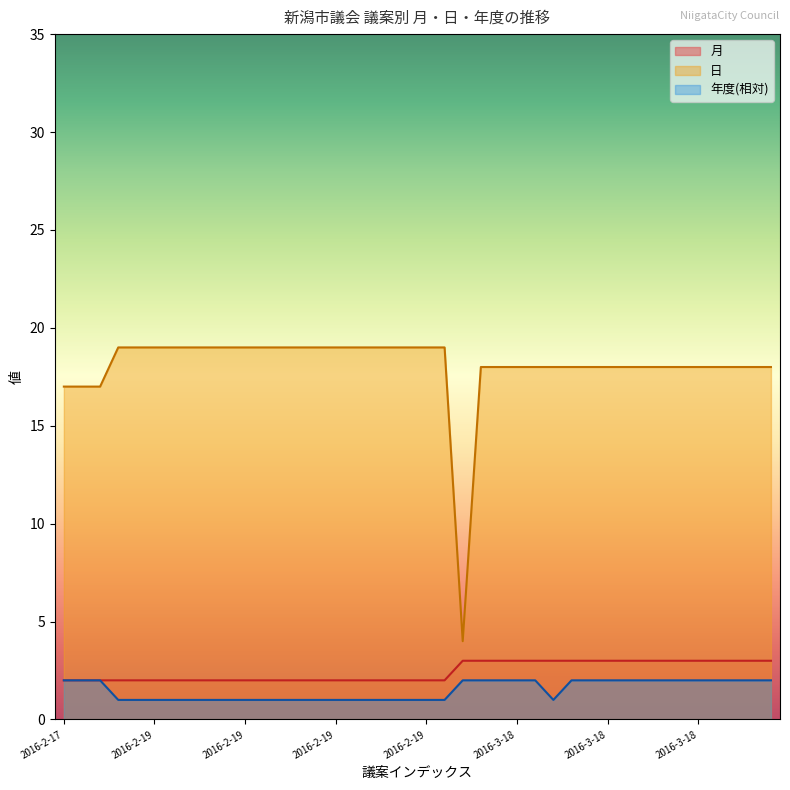

How many lines are shown in the chart?

3